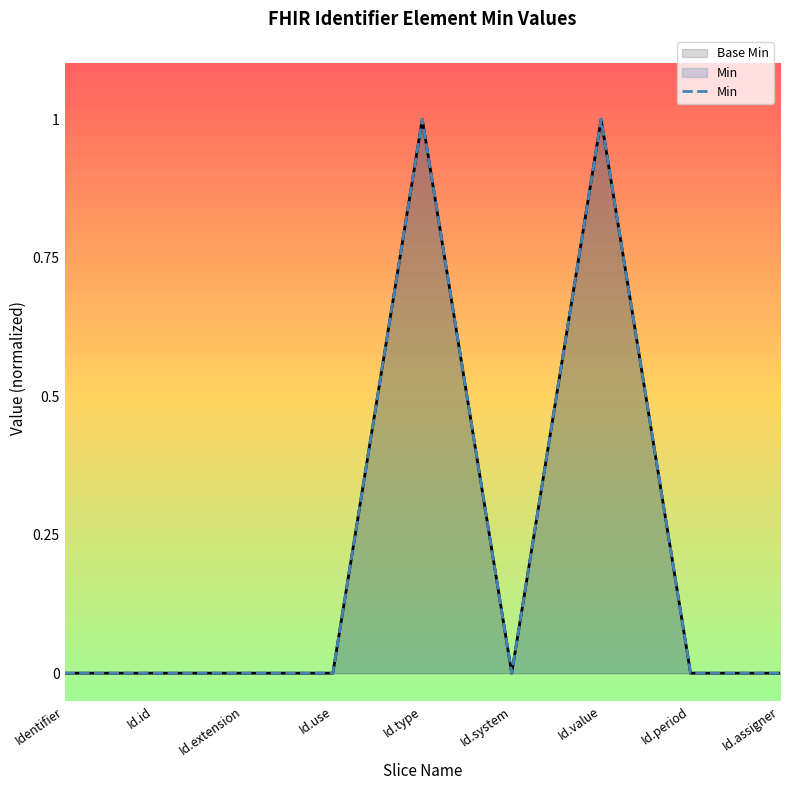

Count the values in the range 0 to 1.

9